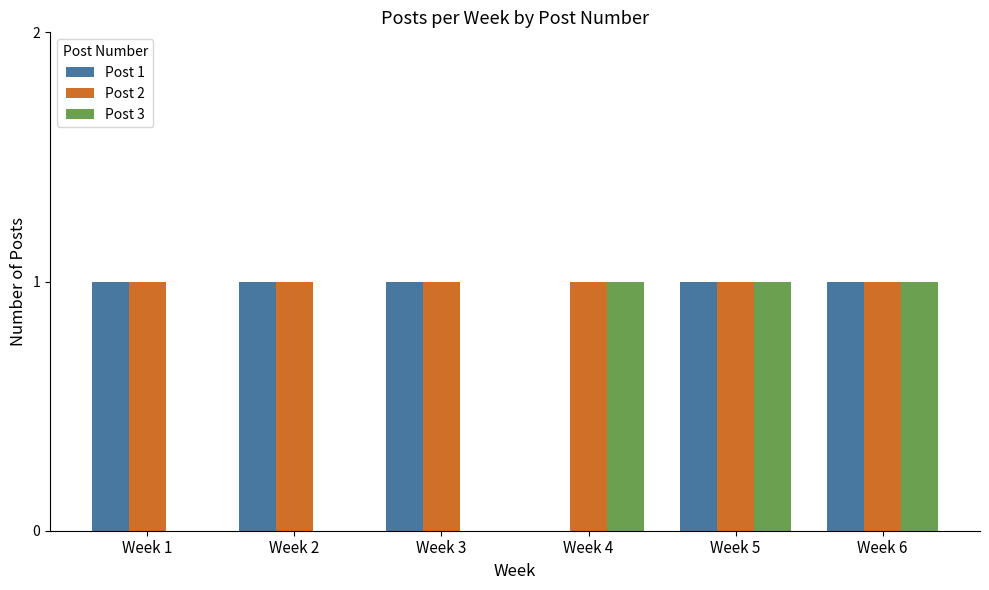

Reading right to left, extract all data points from this chart.

Post 1: 1	1	0	1	1	1
Post 2: 1	1	1	1	1	1
Post 3: 1	1	1	0	0	0